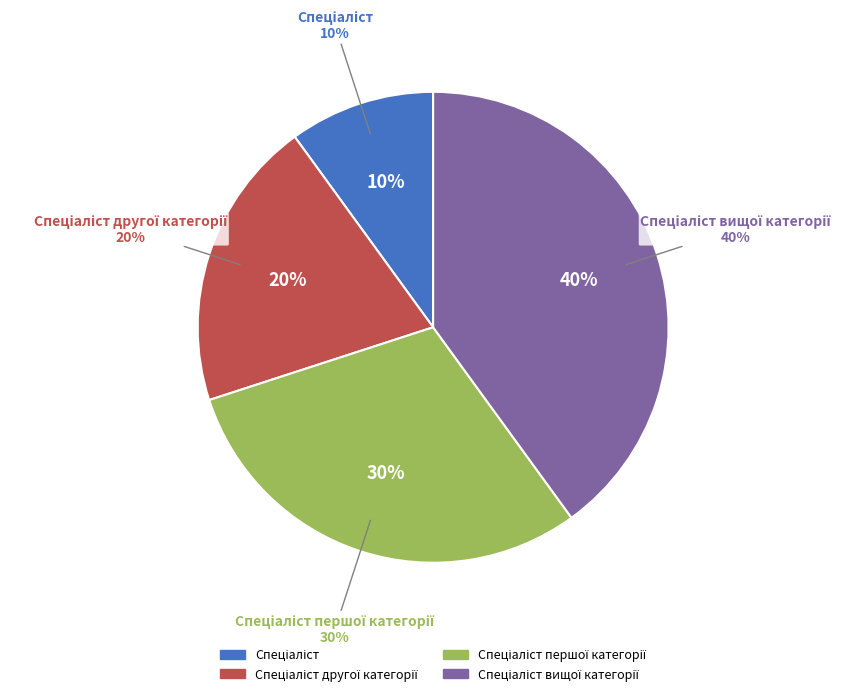

Is it true that Спеціаліст is 10% of the pie?

True